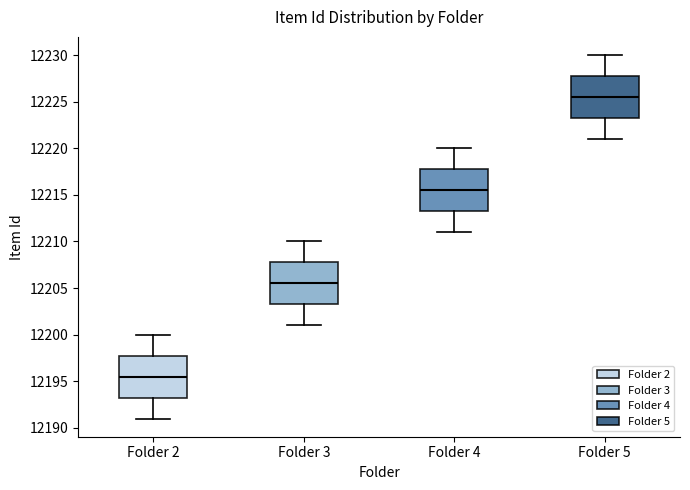

Which box's median line is the highest?

Folder 5